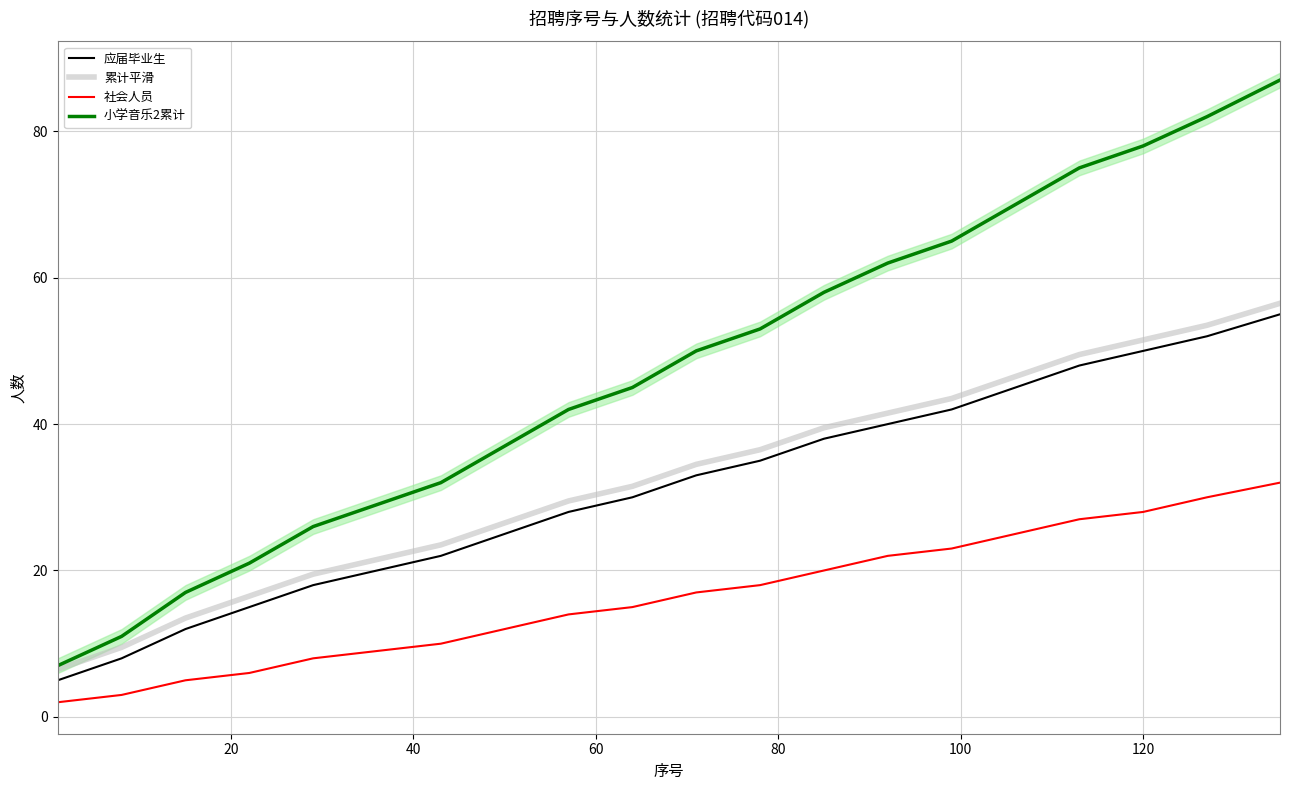

How many data points in 应届毕业生 are less than 33?

10